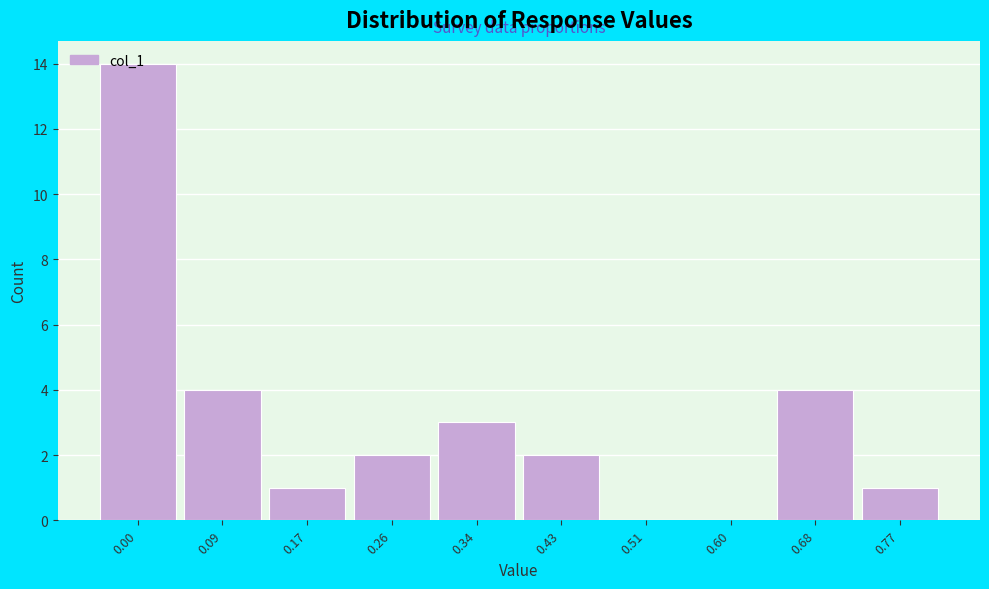

What is the change in value from 0.09 to 0.51?

-4